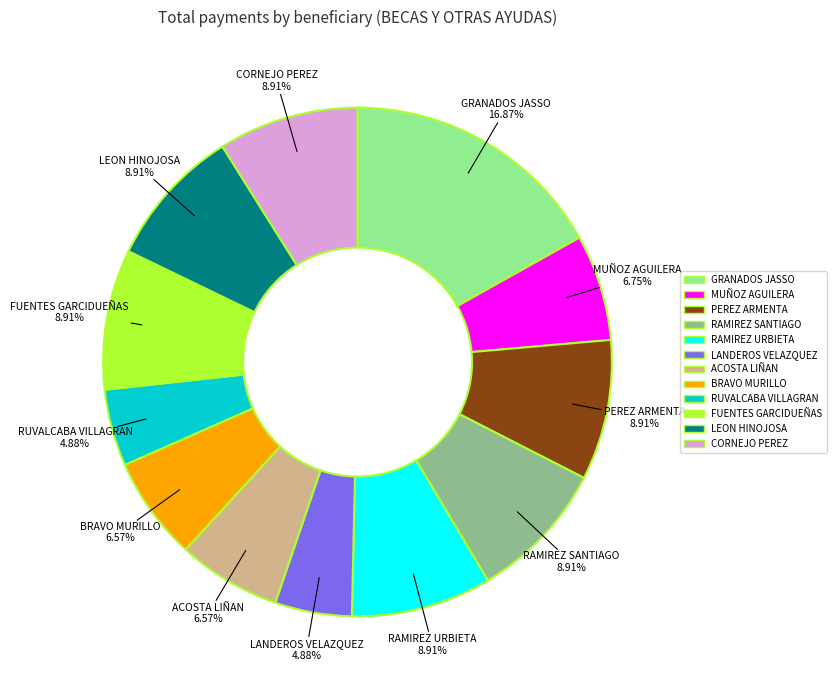

Do MUÑOZ AGUILERA and RUVALCABA VILLAGRAN together represent more than half of the pie?

No